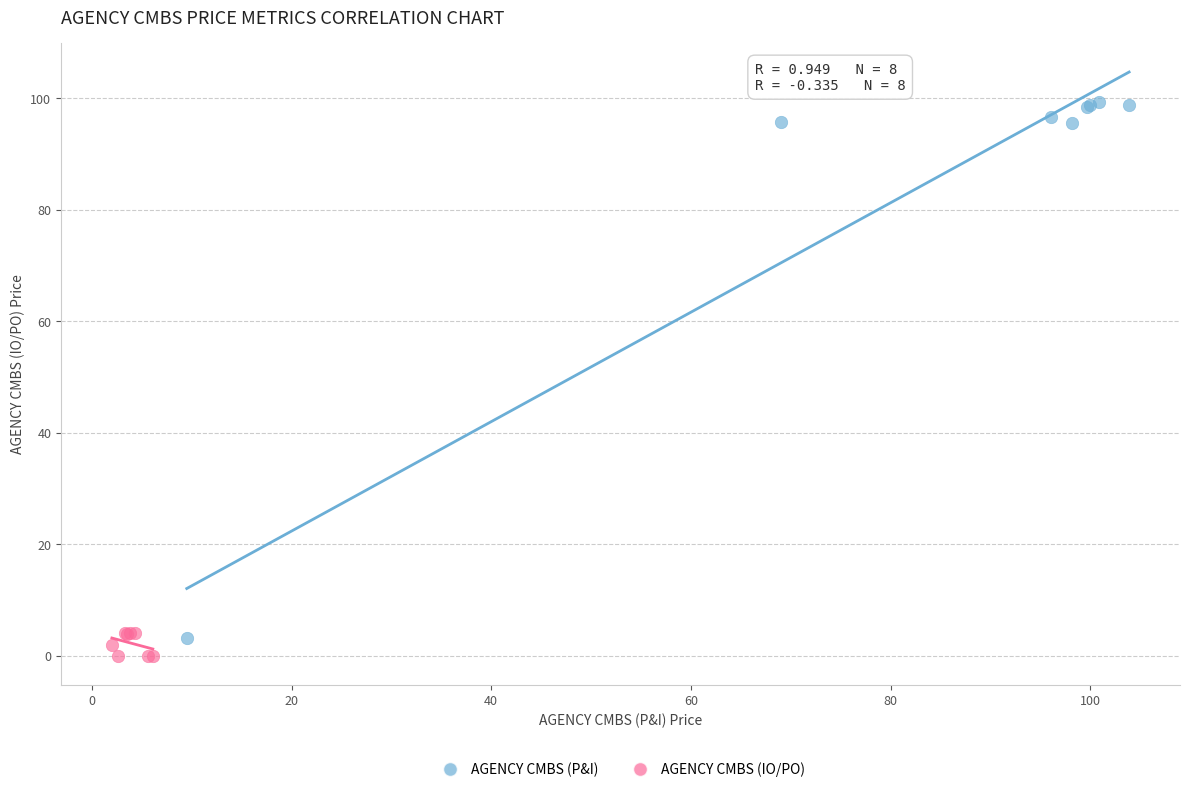

Which series reaches the minimum Y coordinate?

AGENCY CMBS (IO/PO)